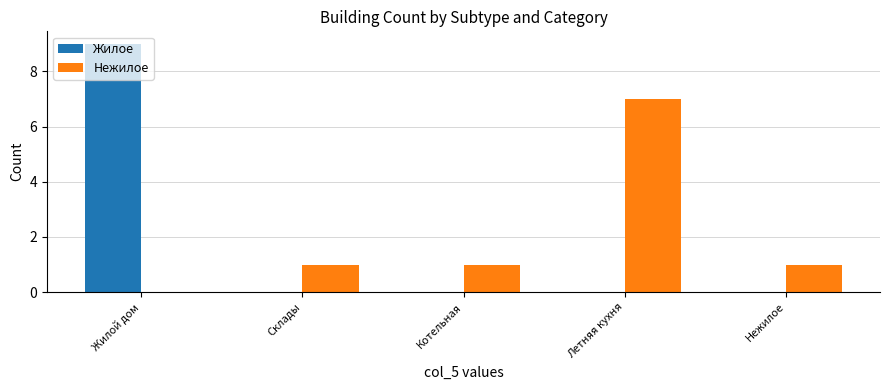

Which series has the largest total across all categories?

Нежилое